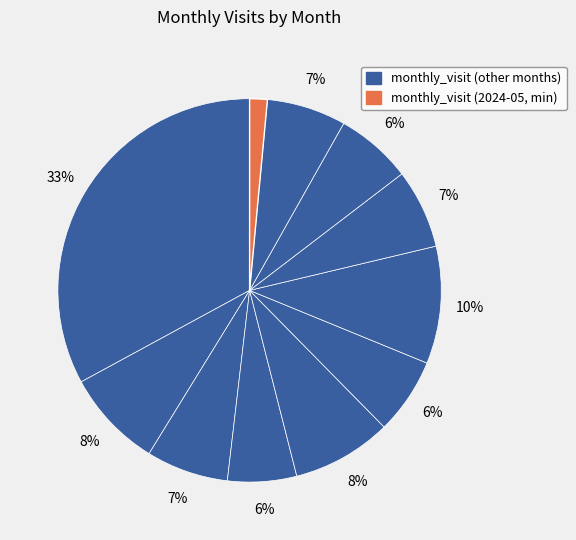

How many segments does this pie chart have?

11